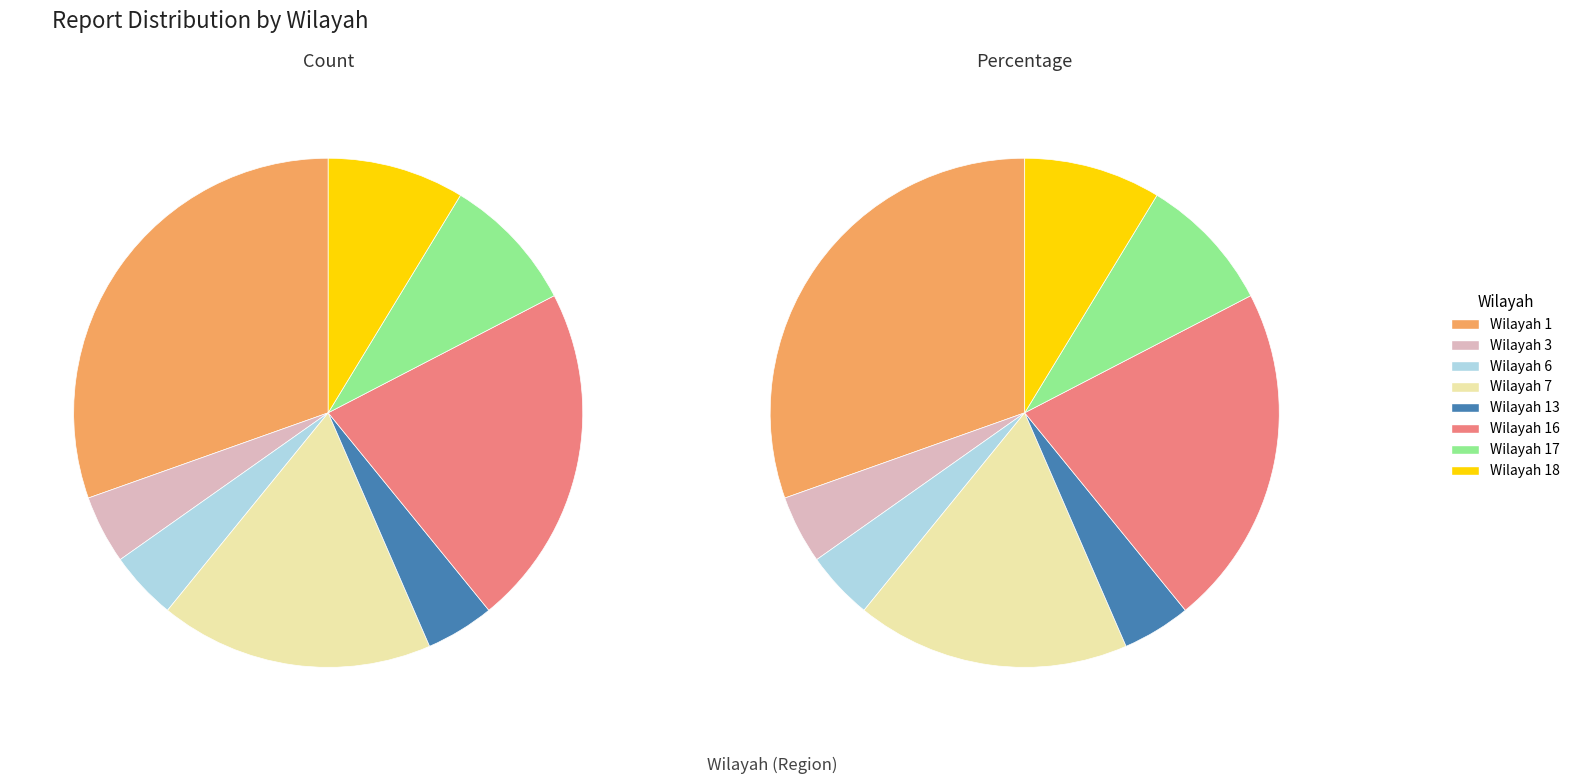

To the nearest percent, what is the difference between the wilayah_16 and wilayah_6 slice percentages?

17%